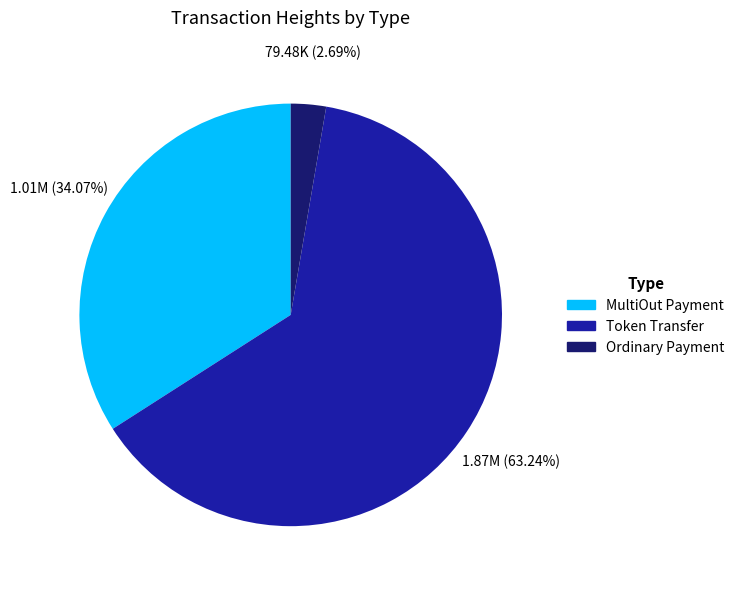

Is there a majority slice in this chart?

Yes